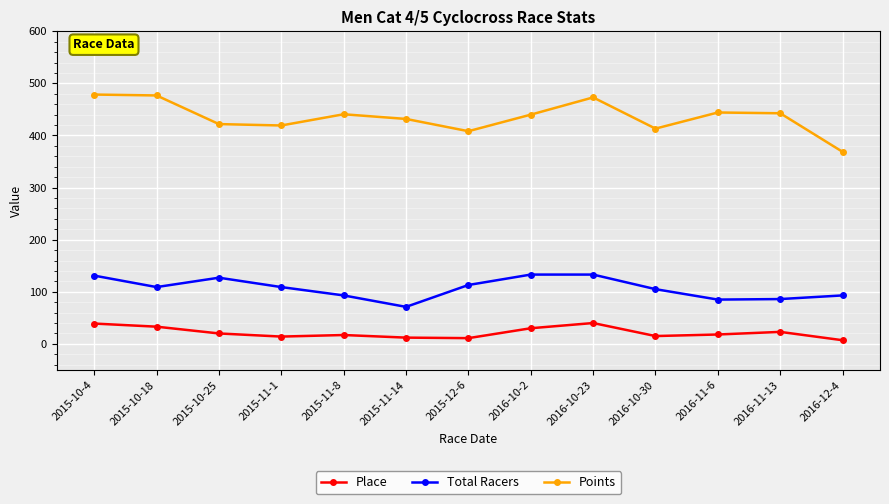

What is the difference between the maximum and minimum values in the Place series?

33.0